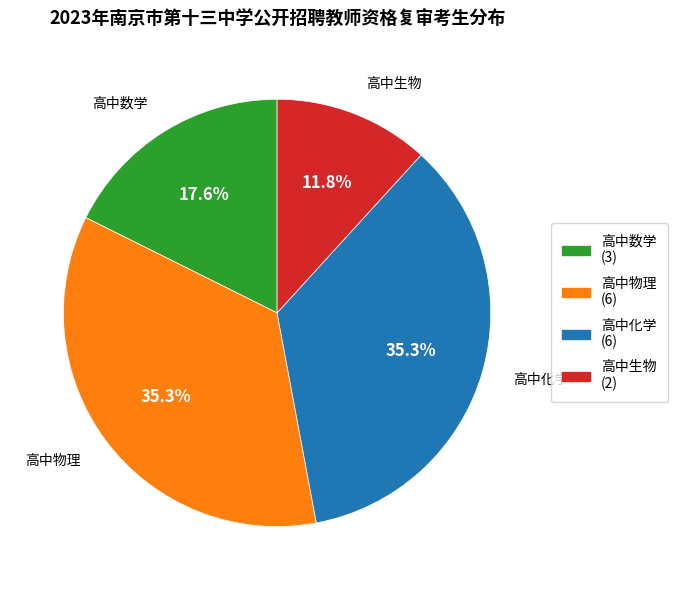

How many slices are in this pie chart?

4